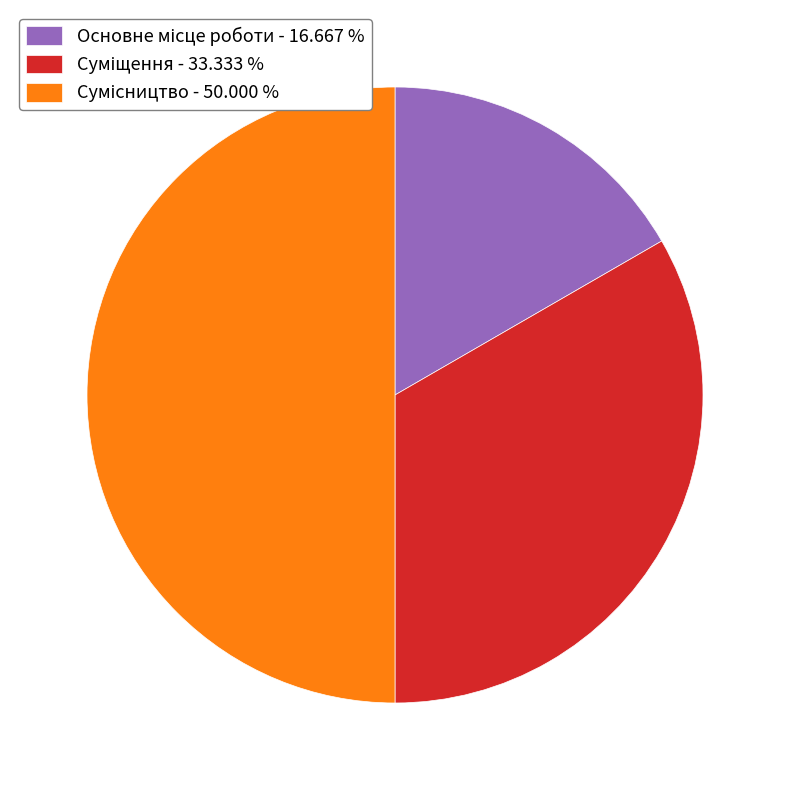

Is it true that Суміщення is 33% of the pie?

True